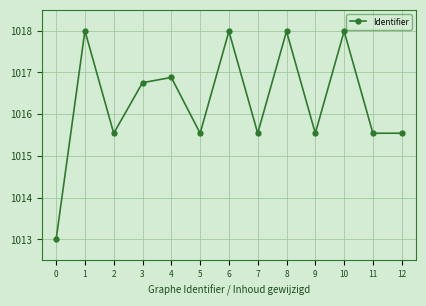

Where is the first local minimum?

2